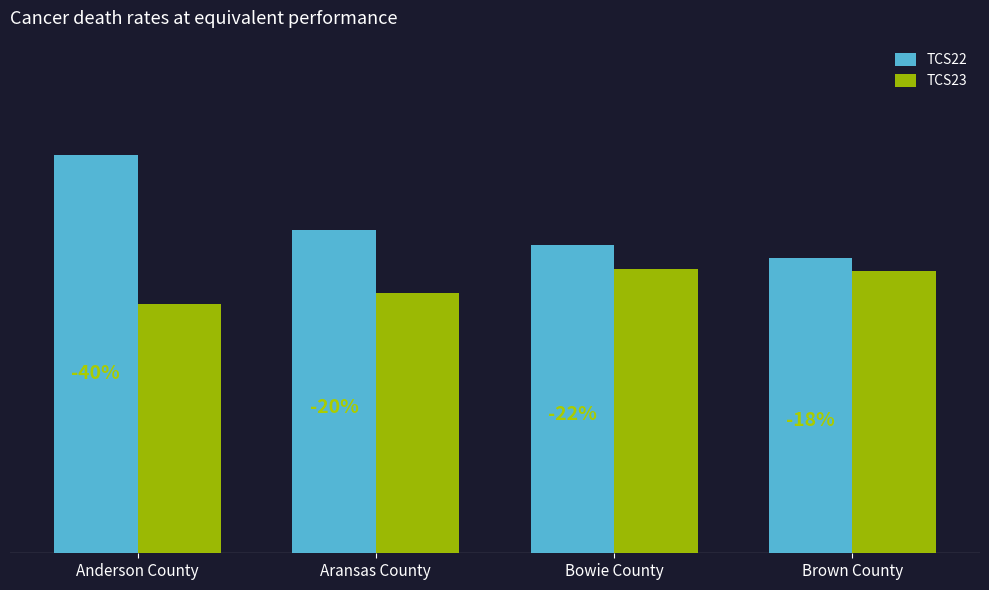

Between Aransas County and Bowie County, which is larger?

Aransas County